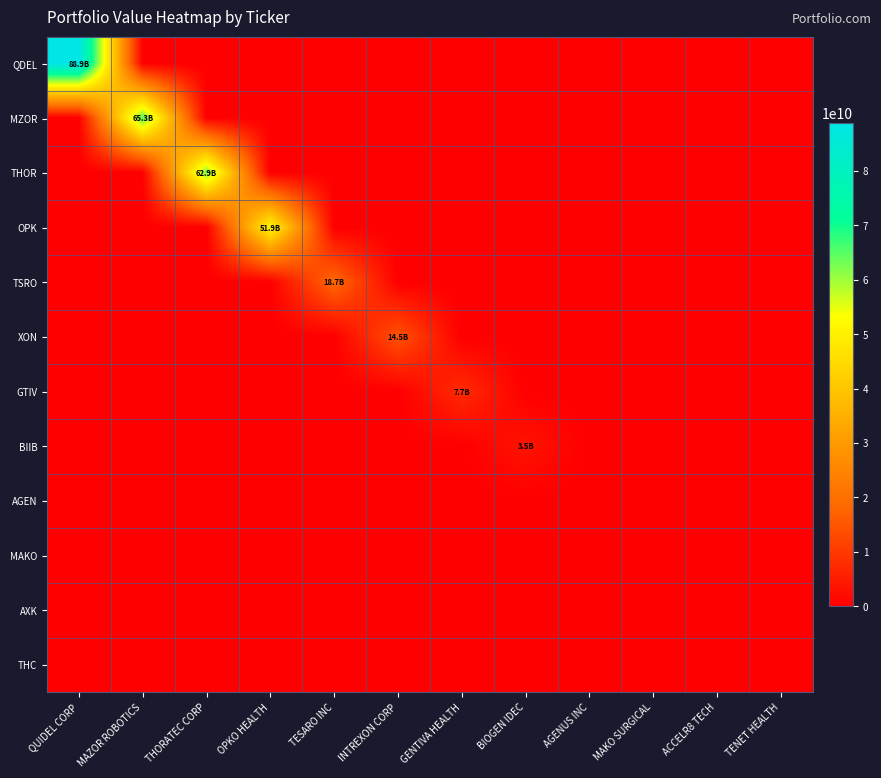

List the series in order of their peak value, highest first.

QDEL, MZOR, THOR, OPK, TSRO, XON, GTIV, BIIB, AGEN, MAKO, AXK, THC